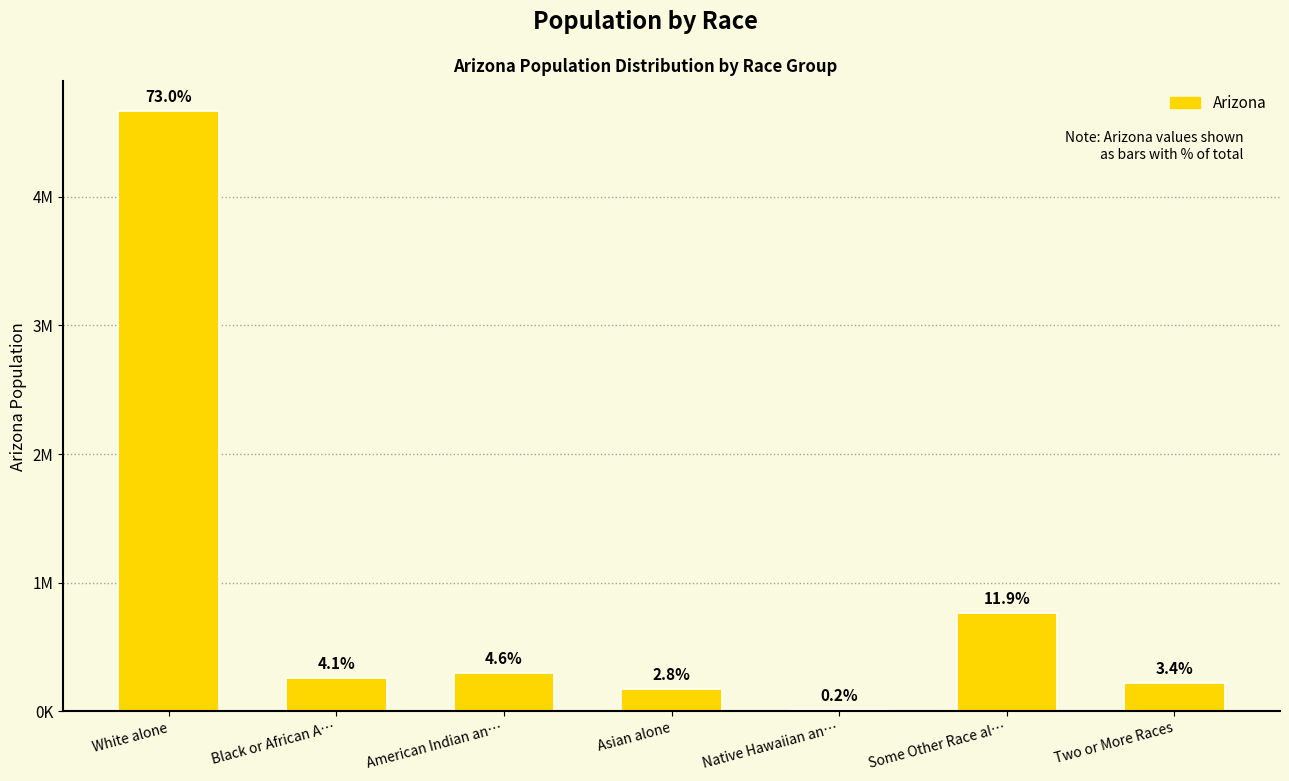

Is it true that the value at Native Hawaiian an… is 12648?

True